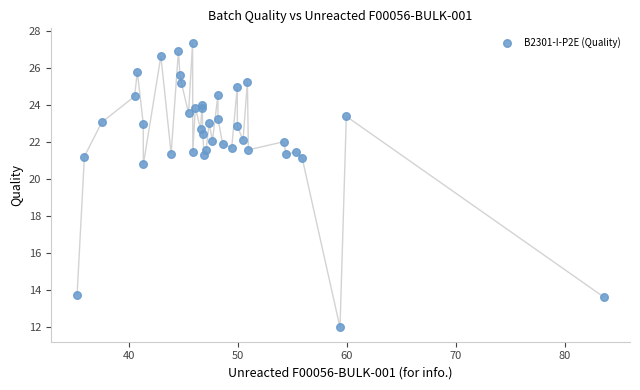

What Y value in the scatter plot is closest to 19?

20.8